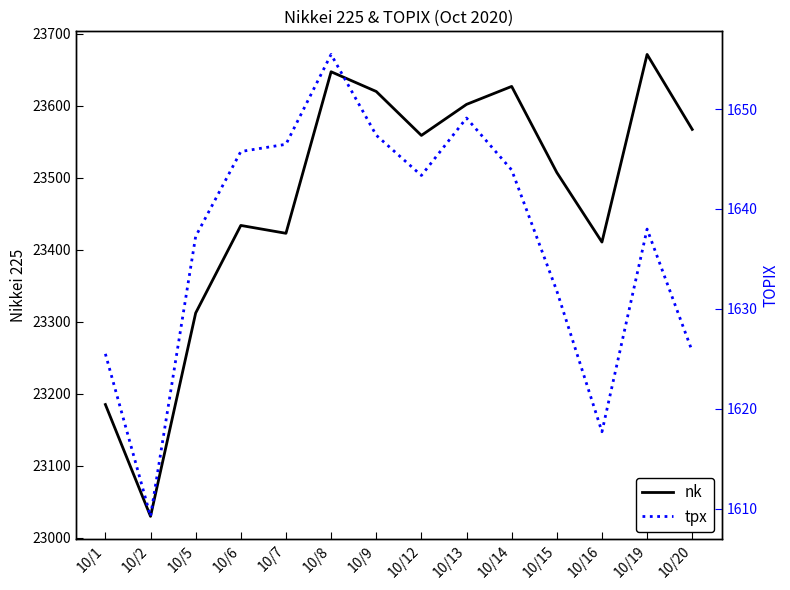

Which series has the widest spread of values?

nk